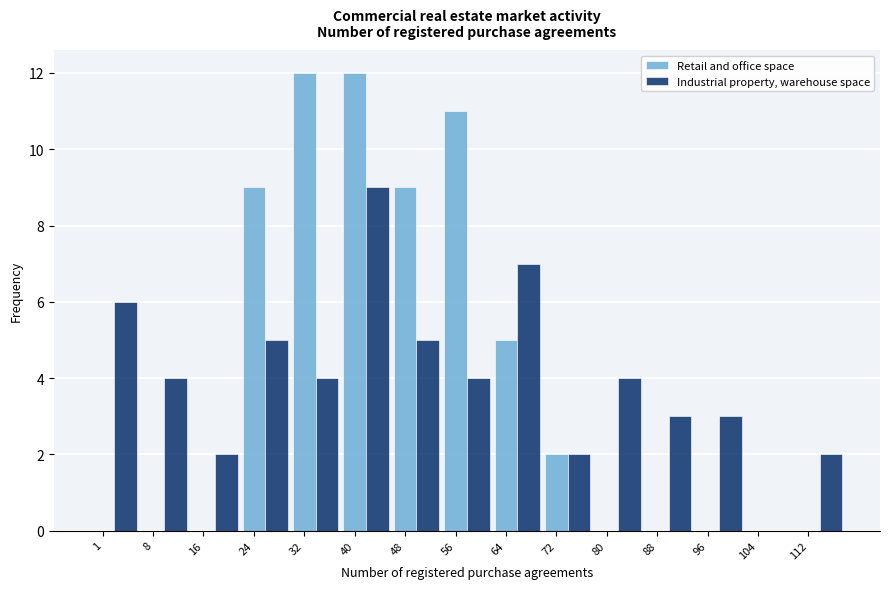

The value of Retail and office space at 16 is 5. True or false?

False